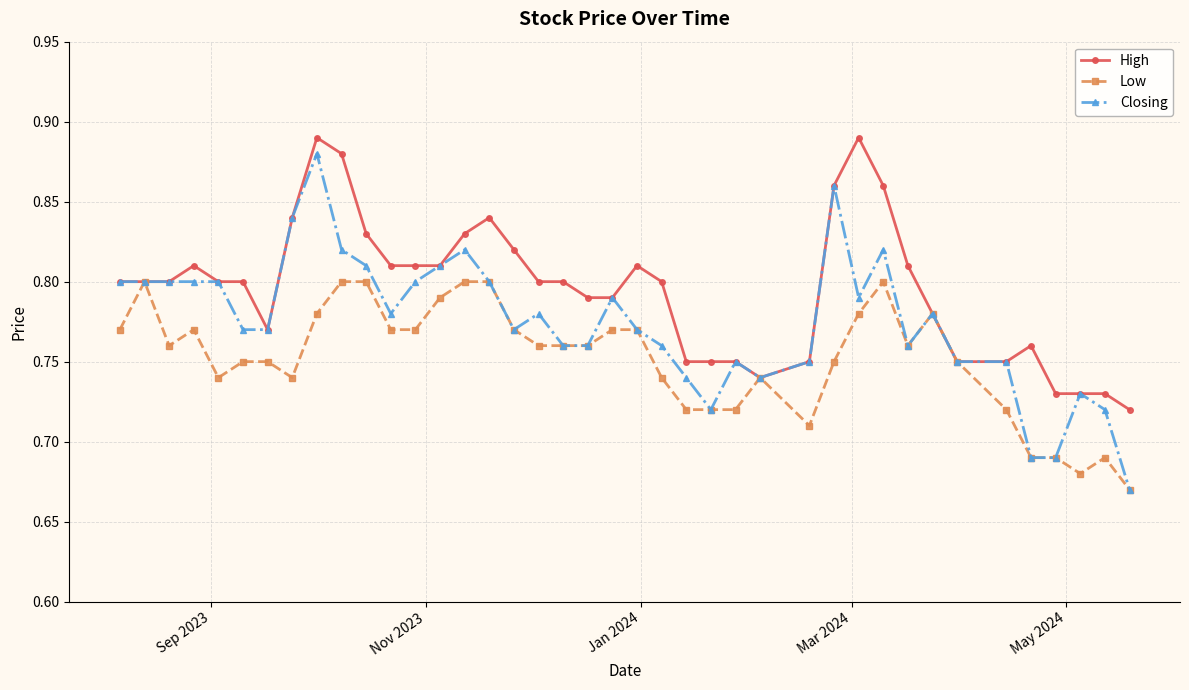

Count the Low values in the range 0 to 1.

40